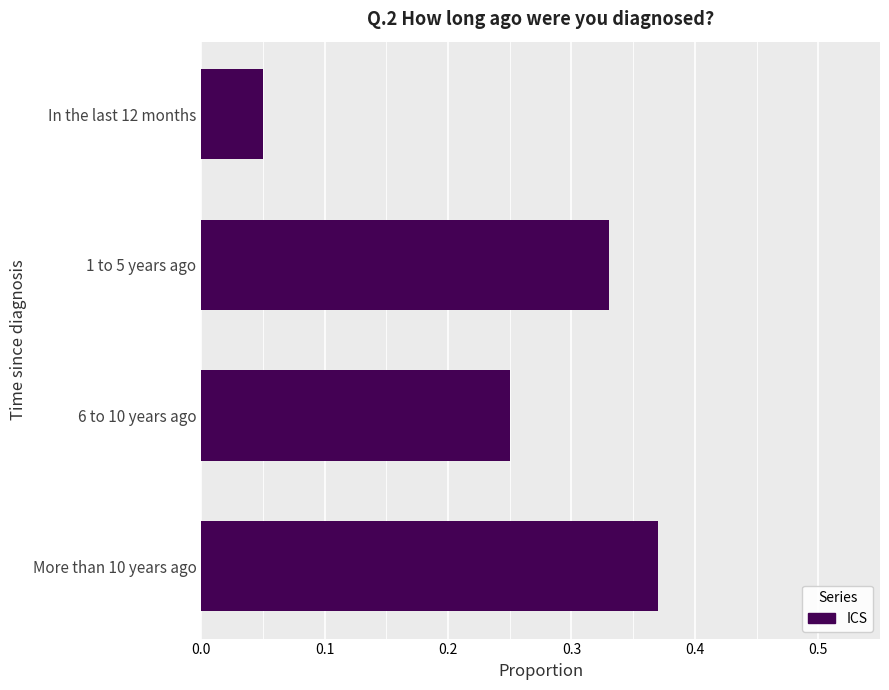

The chart shows a value of 0.1 at 1 to 5 years ago. True or false?

False